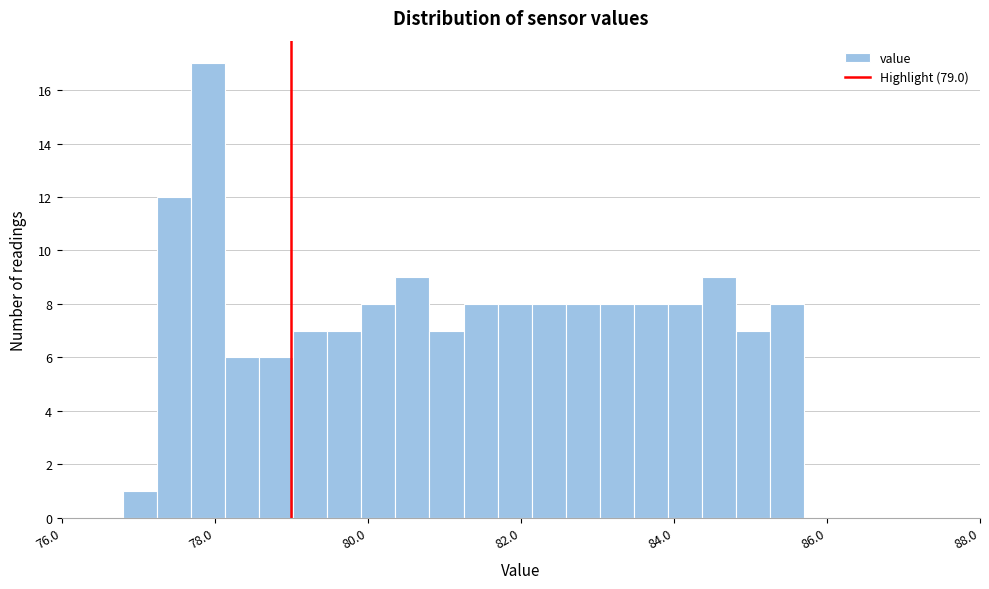

Read against the x-axis, roughly where is the centre of the tallest bar?

78.0